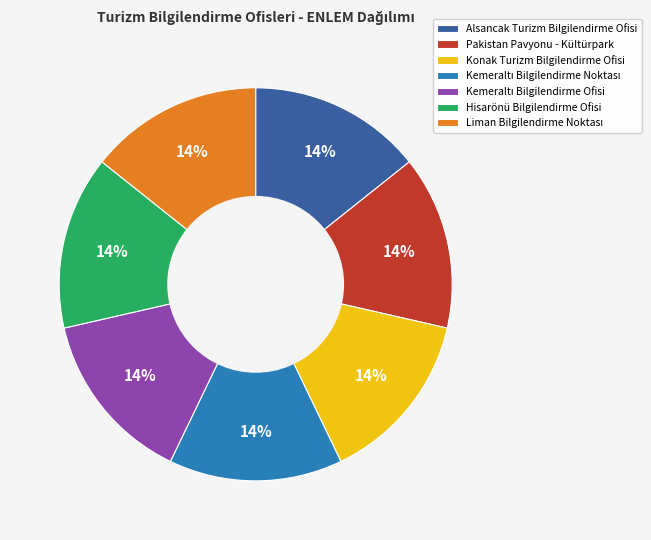

True or false: Pakistan Pavyonu - Kültürpark accounts for 14% of the total.

True